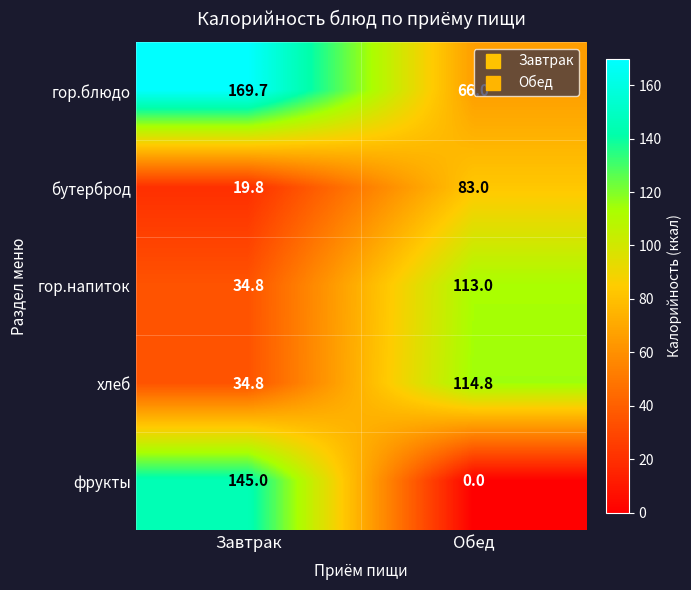

At which category does the chart reach its minimum across all series?

Обед